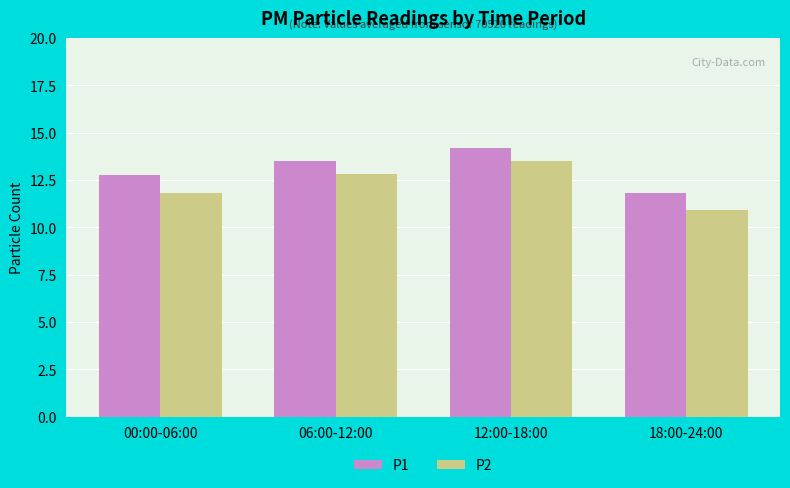

How many values in the P2 series are below 12?

2